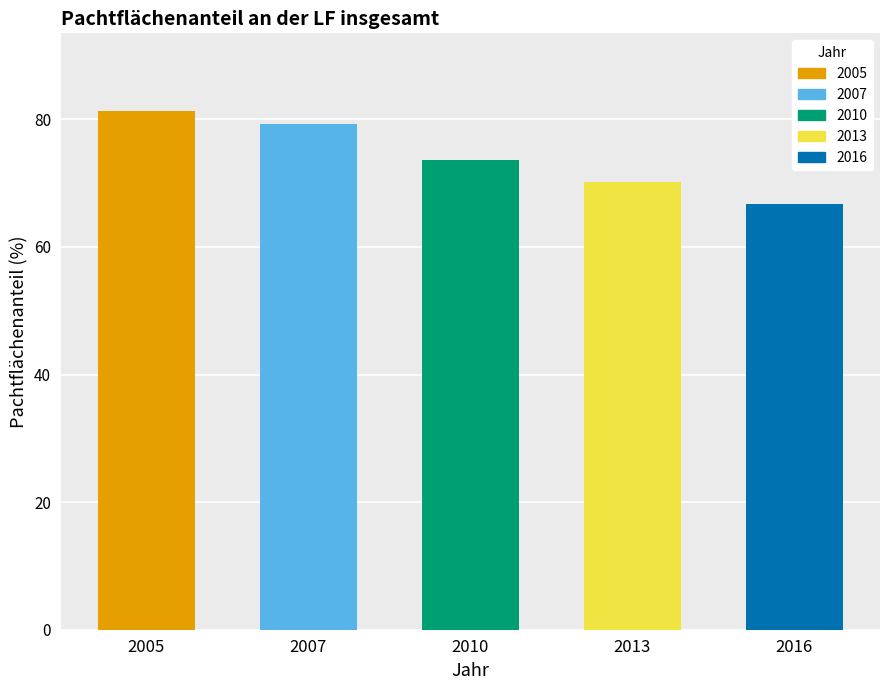

Reading right to left, transcribe all the data shown in this chart.

66.8	70.2	73.6	79.3	81.3